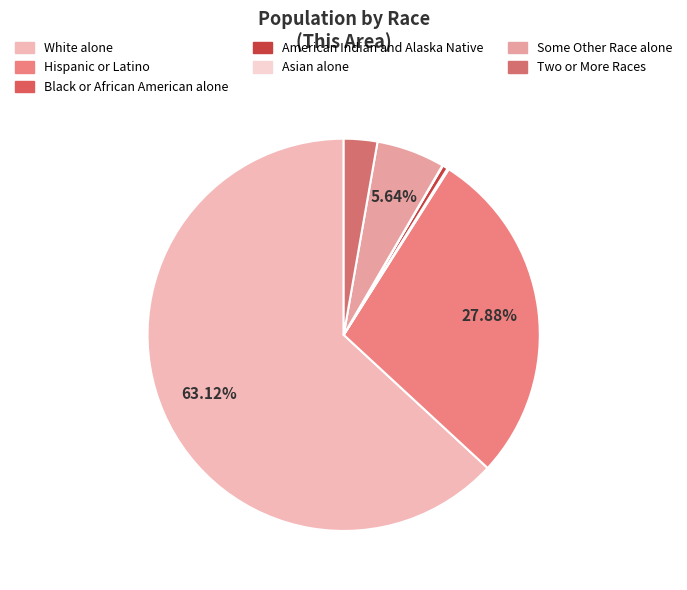

Is it true that American Indian and Alaska Native is 0% of the pie?

True